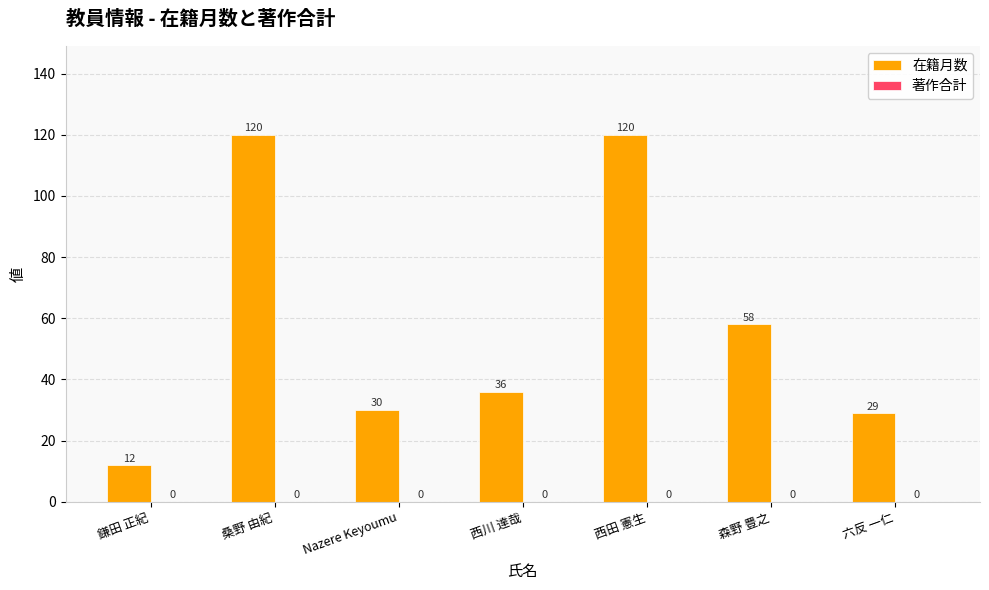

Reading right to left, what are all the values shown in this chart?

29	58	120	36	30	120	12